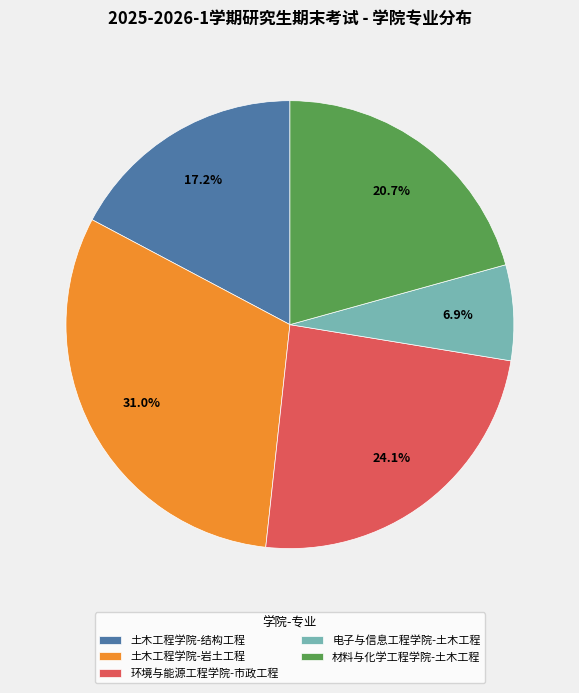

Is it true that 土木工程学院-结构工程 is 17% of the pie?

True